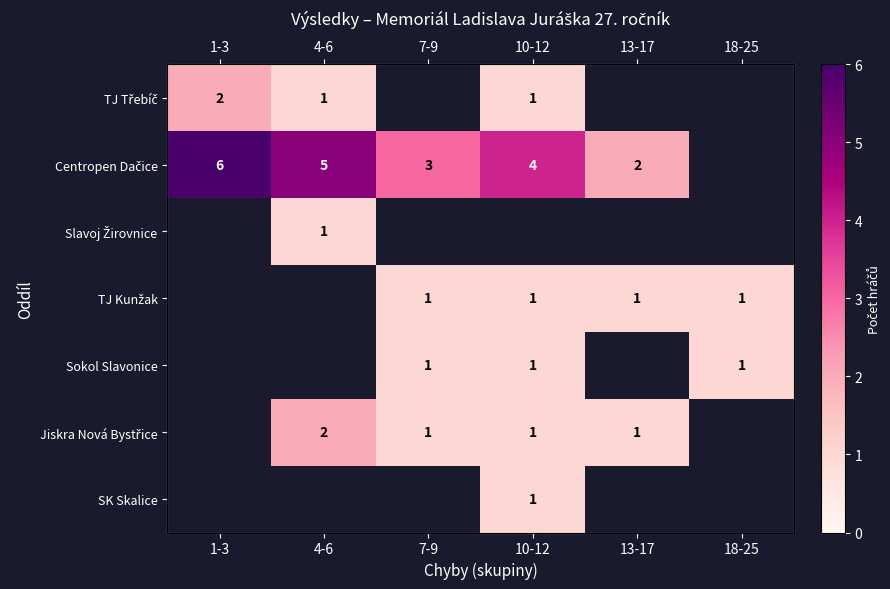

What is the sum of the Centropen Dačice values at 1-3 and 13-17?

8.0